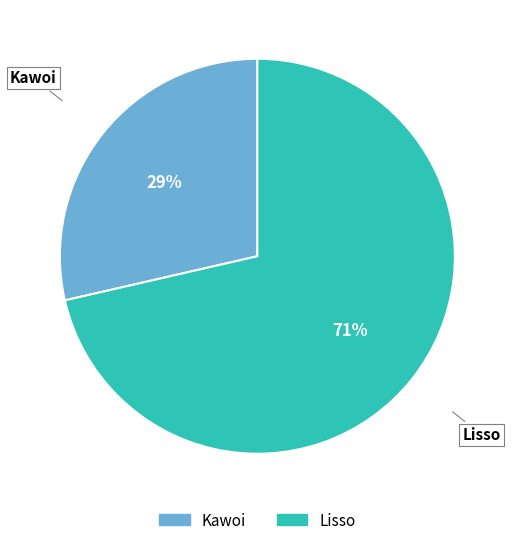

What is the smallest slice in the pie chart?

Kawoi